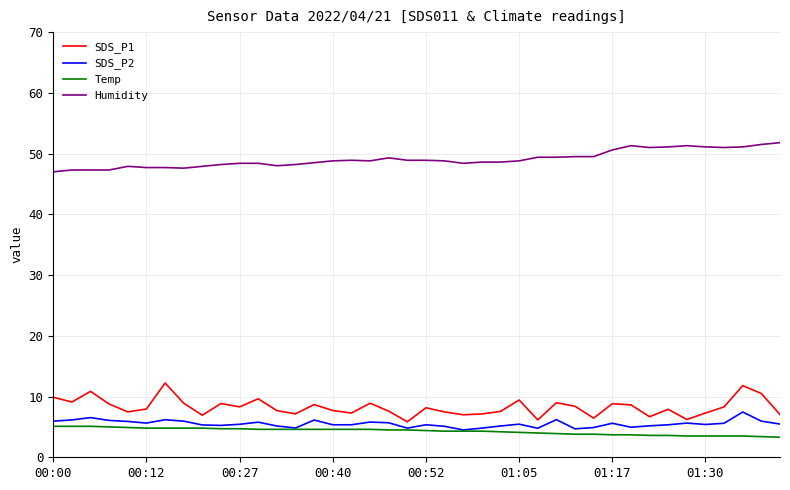

True or false: SDS_P1 and Humidity intersect in this chart.

False